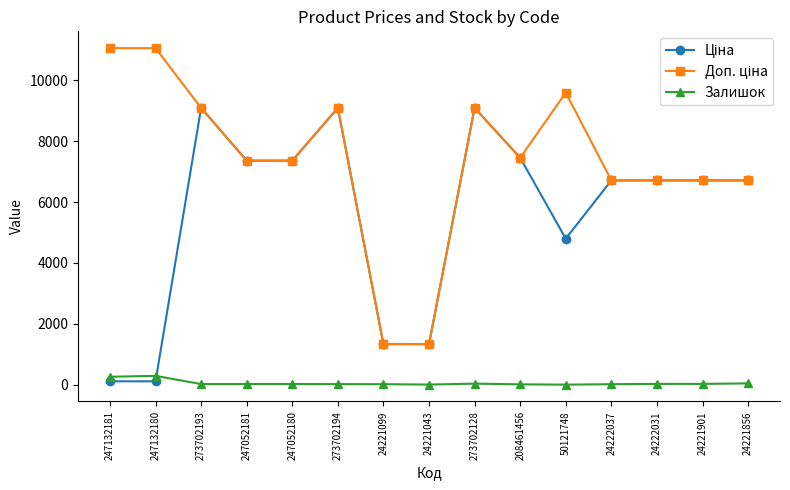

What is the label of the 4th point from the right?

24222037